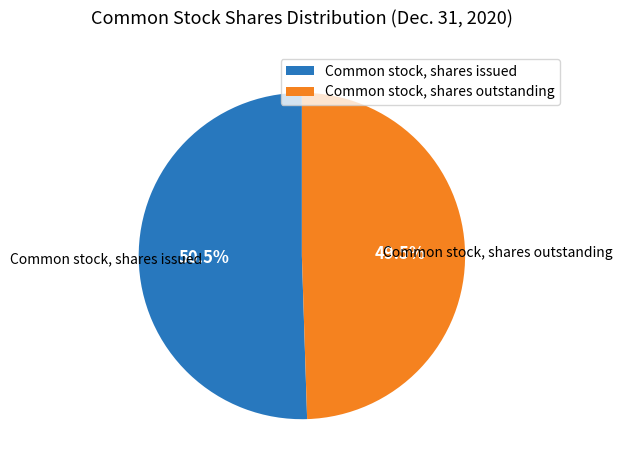

Which category has the smallest portion of the pie?

Common stock, shares outstanding